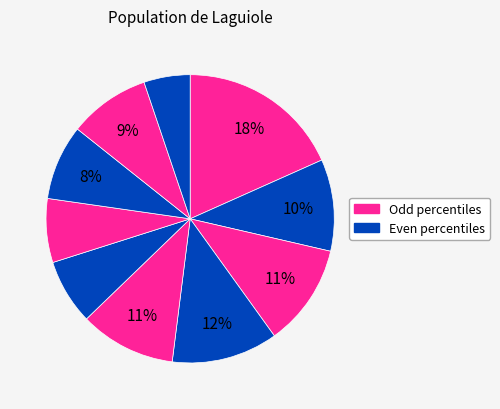

Count the number of slices in the pie.

10